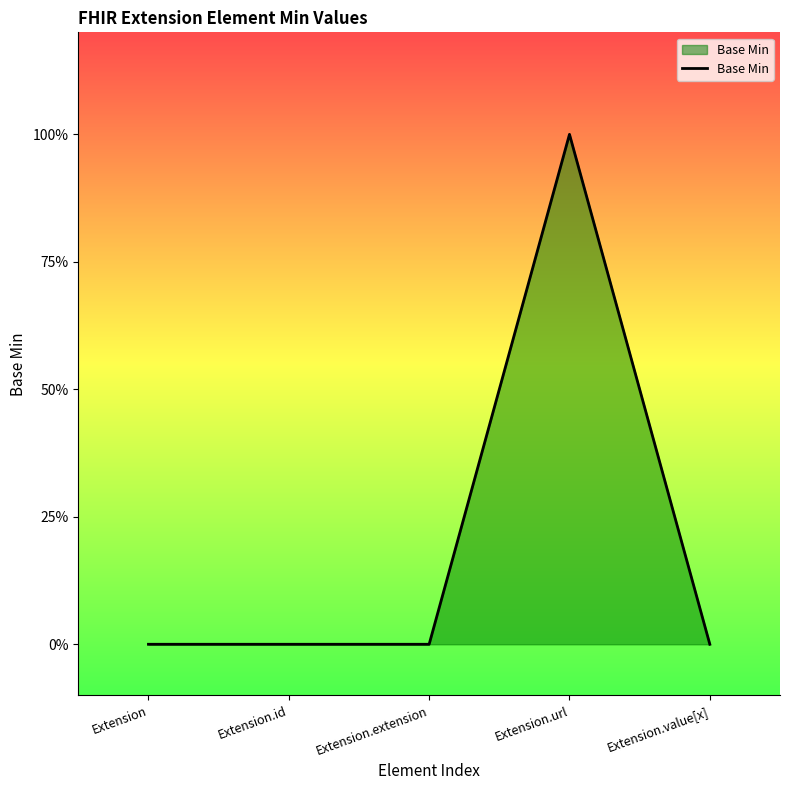

Is this an area chart (filled region under the line)?

Yes